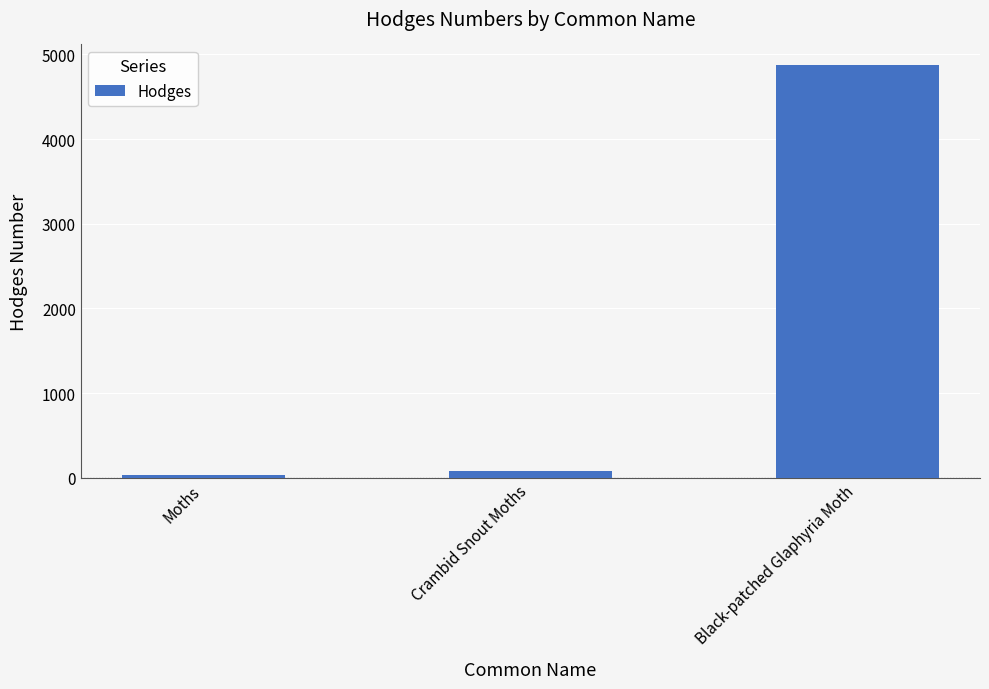

What is the approximate value at Crambid Snout Moths?

80.2